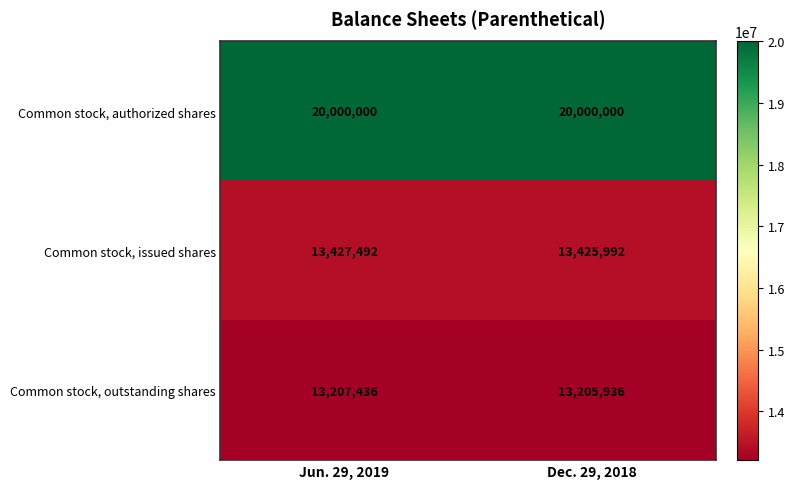

What is the spread (max minus min) of values at Dec. 29, 2018?

6794064